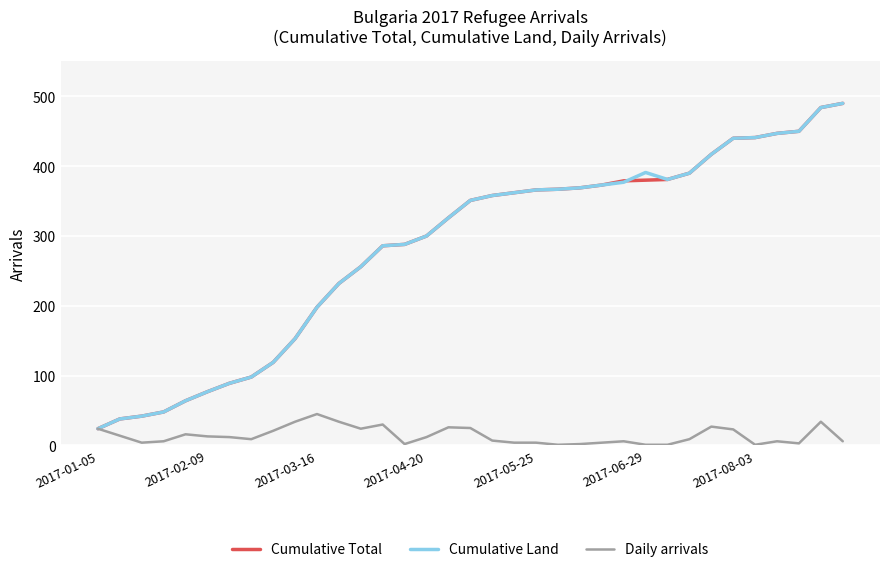

What is the maximum value for Cumulative Land?

490